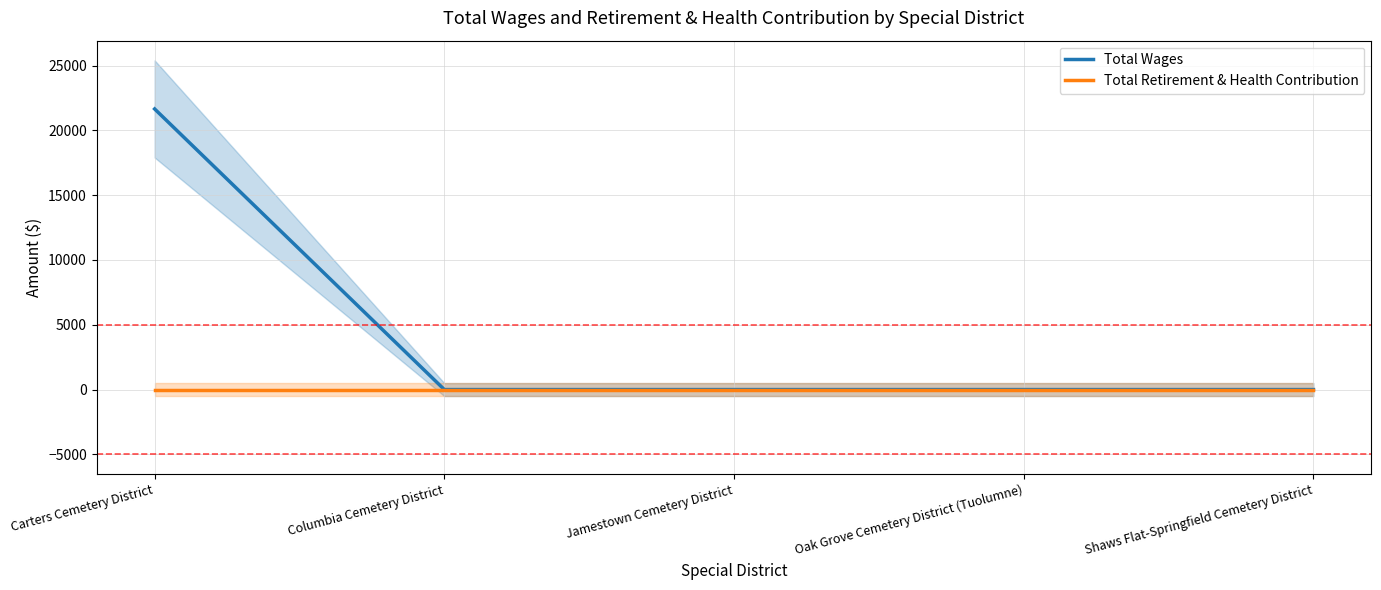

What position from the left is Shaws Flat-Springfield Cemetery District?

5